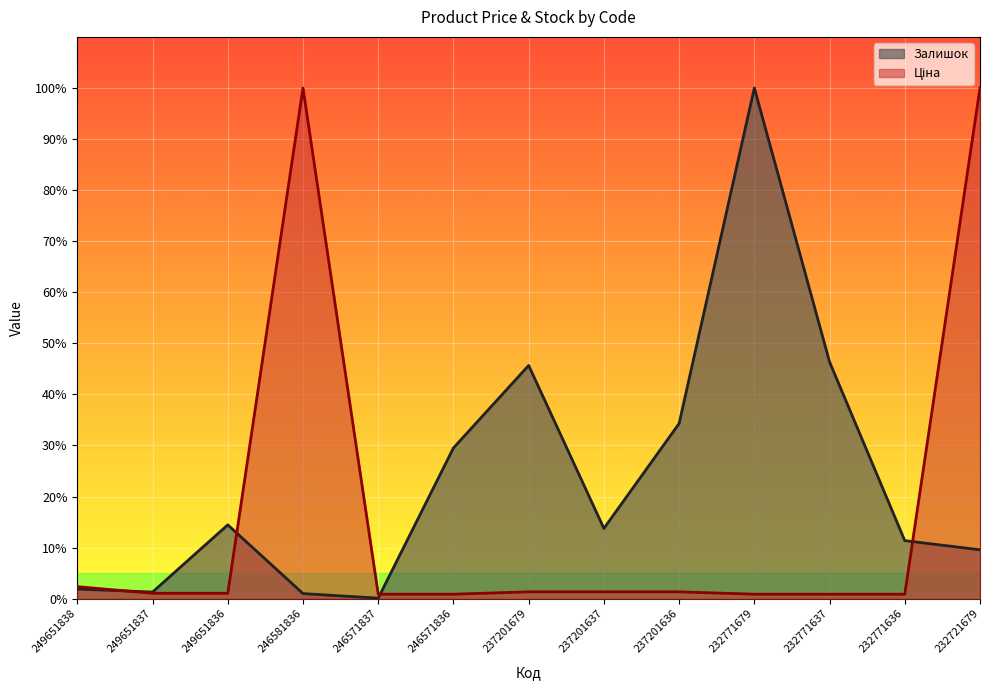

Reading left to right, list all the values displayed in this chart.

Залишок (line): 249651838=1.9	249651837=1.3	249651836=14.5	246581836=1.0	246571837=0.1	246571836=29.5	237201679=45.7	237201637=13.8	237201636=34.3	232771679=100.0	232771637=46.4	232771636=11.4	232721679=9.6
Ціна (line): 249651838=2.4	249651837=1.1	249651836=1.1	246581836=100.0	246571837=0.9	246571836=0.9	237201679=1.3	237201637=1.3	237201636=1.3	232771679=0.9	232771637=0.9	232771636=0.9	232721679=100.0